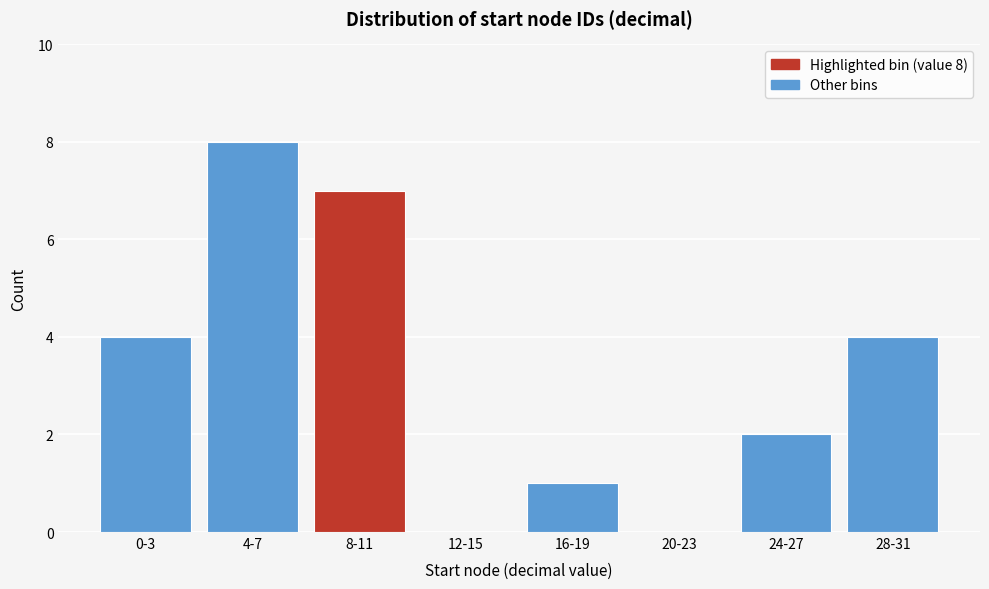

Reading right to left, what are all the values shown in this chart?

28-31=4	24-27=2	20-23=0	16-19=1	12-15=0	8-11=7	4-7=8	0-3=4